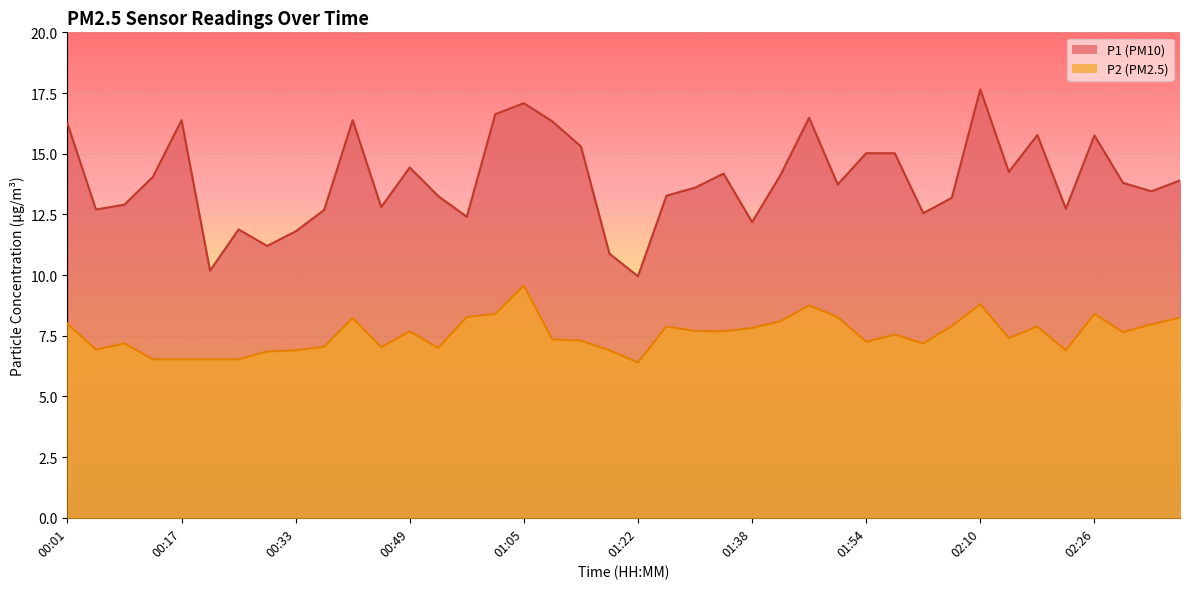

Which category has the highest value in the P1 series?

02:10